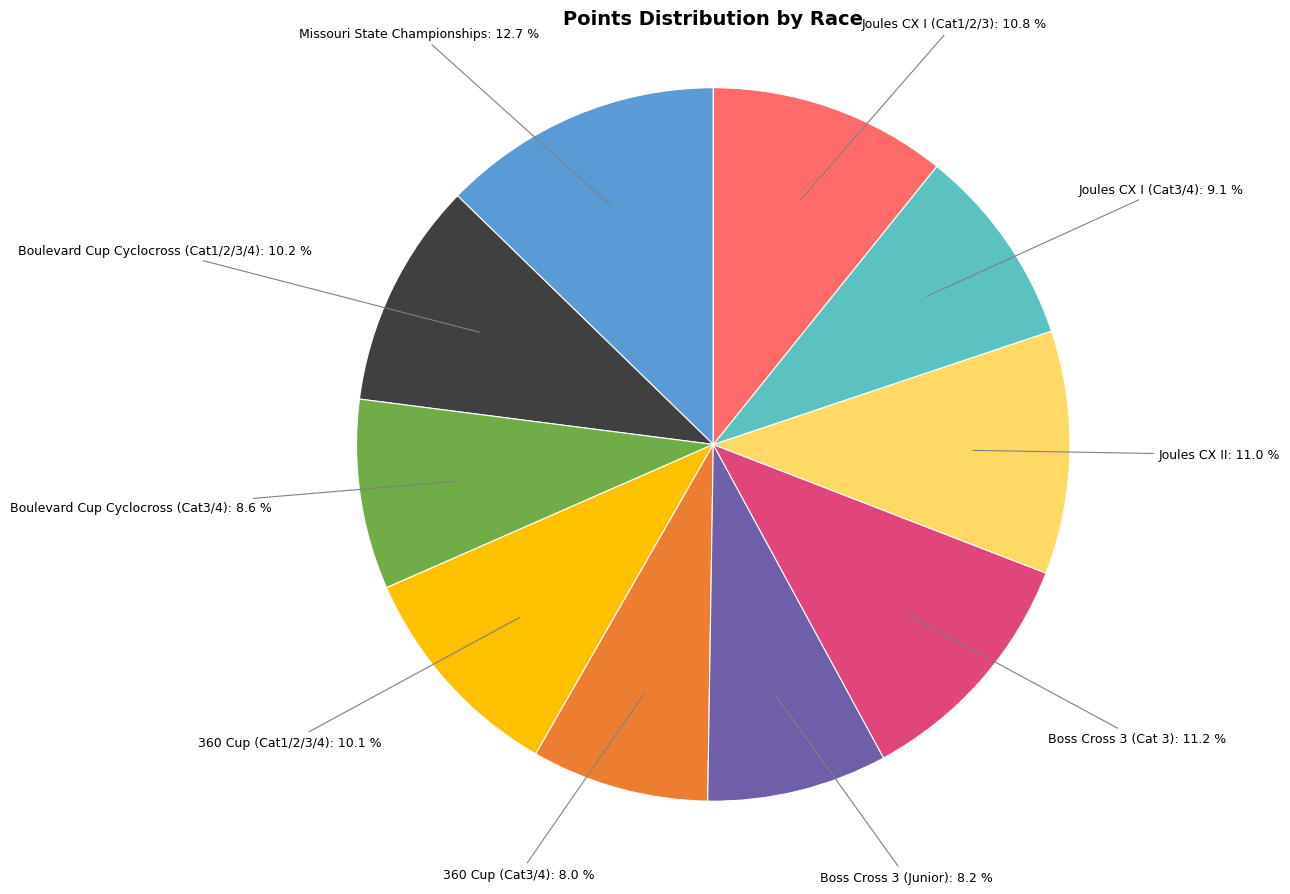

Does any single category account for the majority?

No